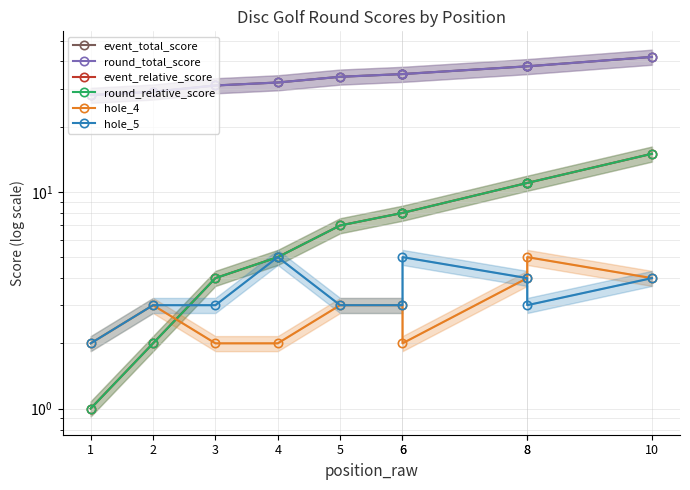

True or false: hole_5 and round_total_score cross at least once.

False